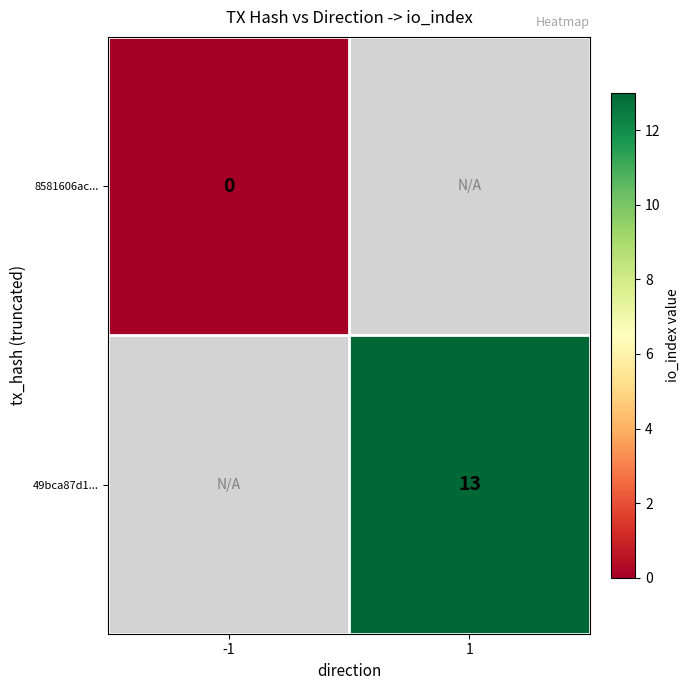

The 49bca87d1... series shows 22 at 1. True or false?

False